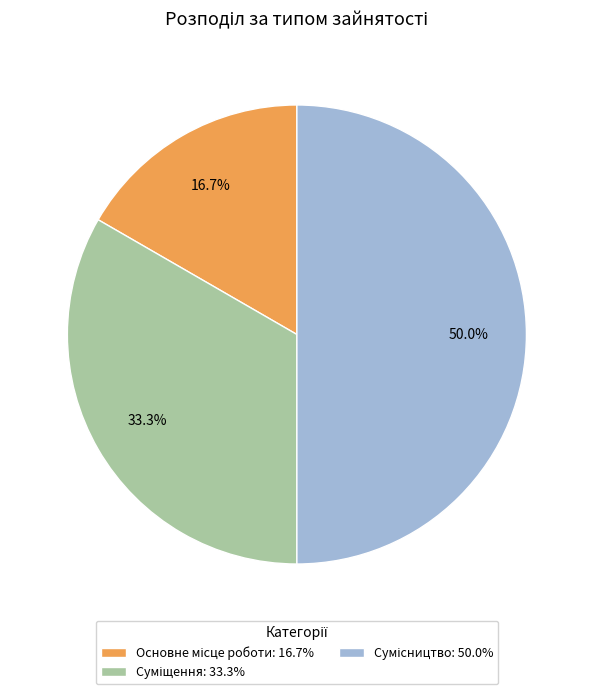

Which has a higher value, Суміщення or Сумісництво?

Сумісництво